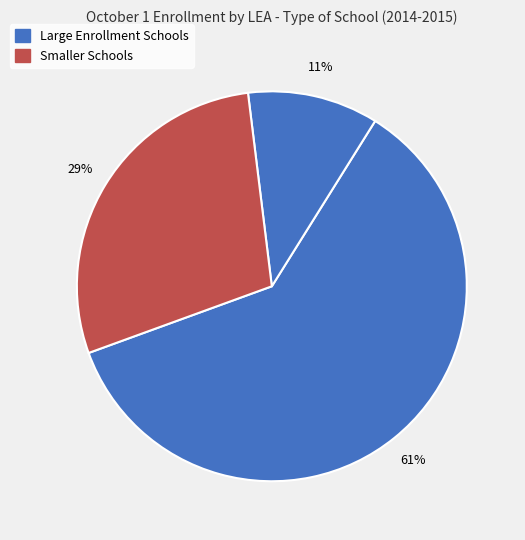

How many segments does this pie chart have?

3